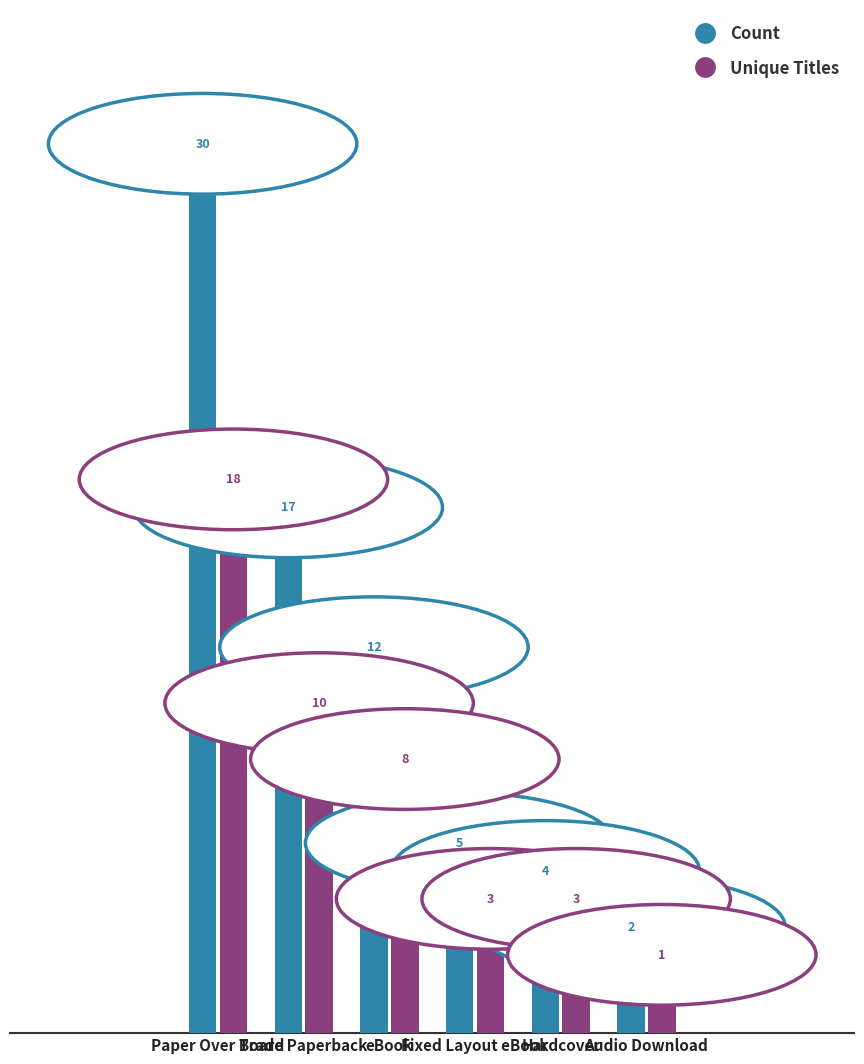

How many bars are there in total?

12